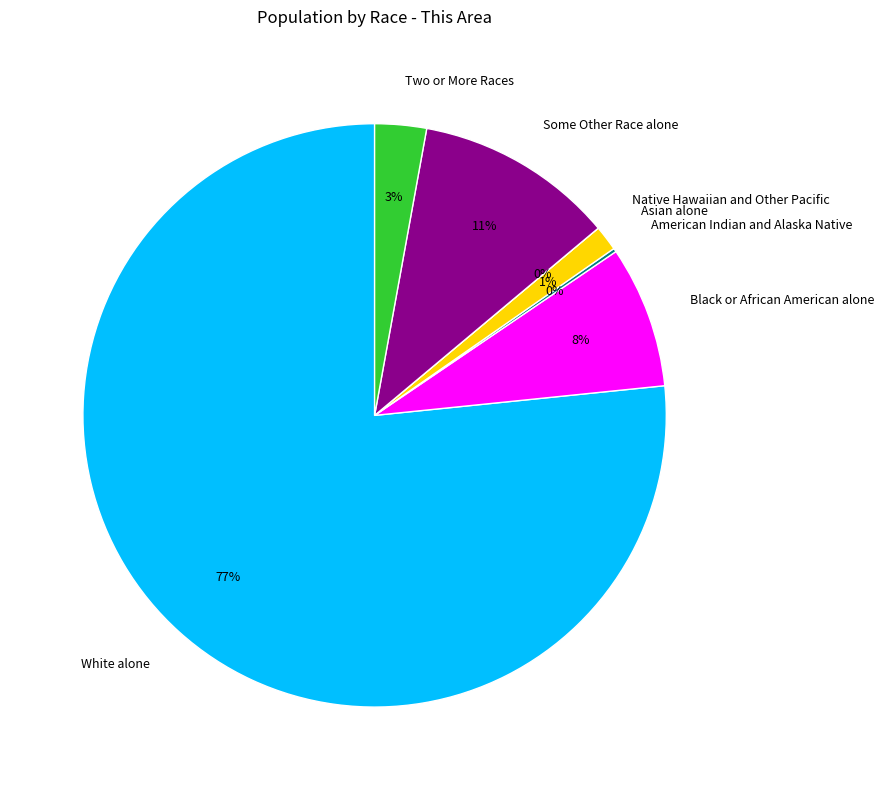

What is the change in value from Some Other Race alone to Two or More Races?

-286